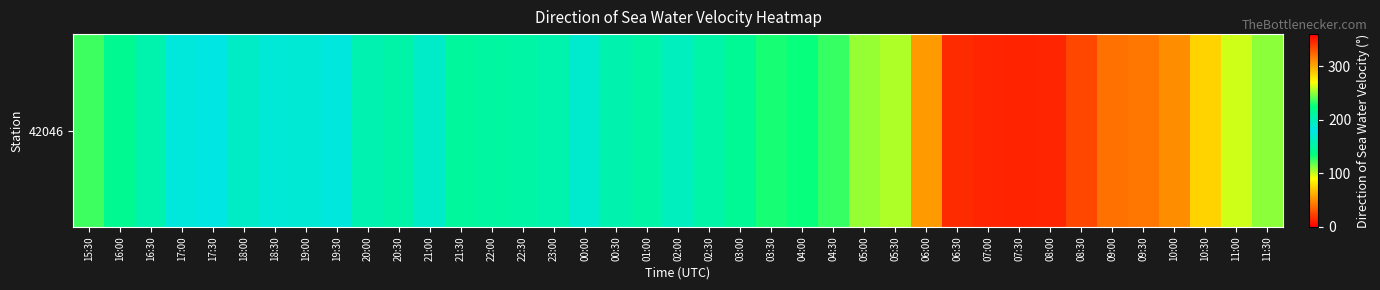

True or false: the data shows 3.4 at 08:00.

False